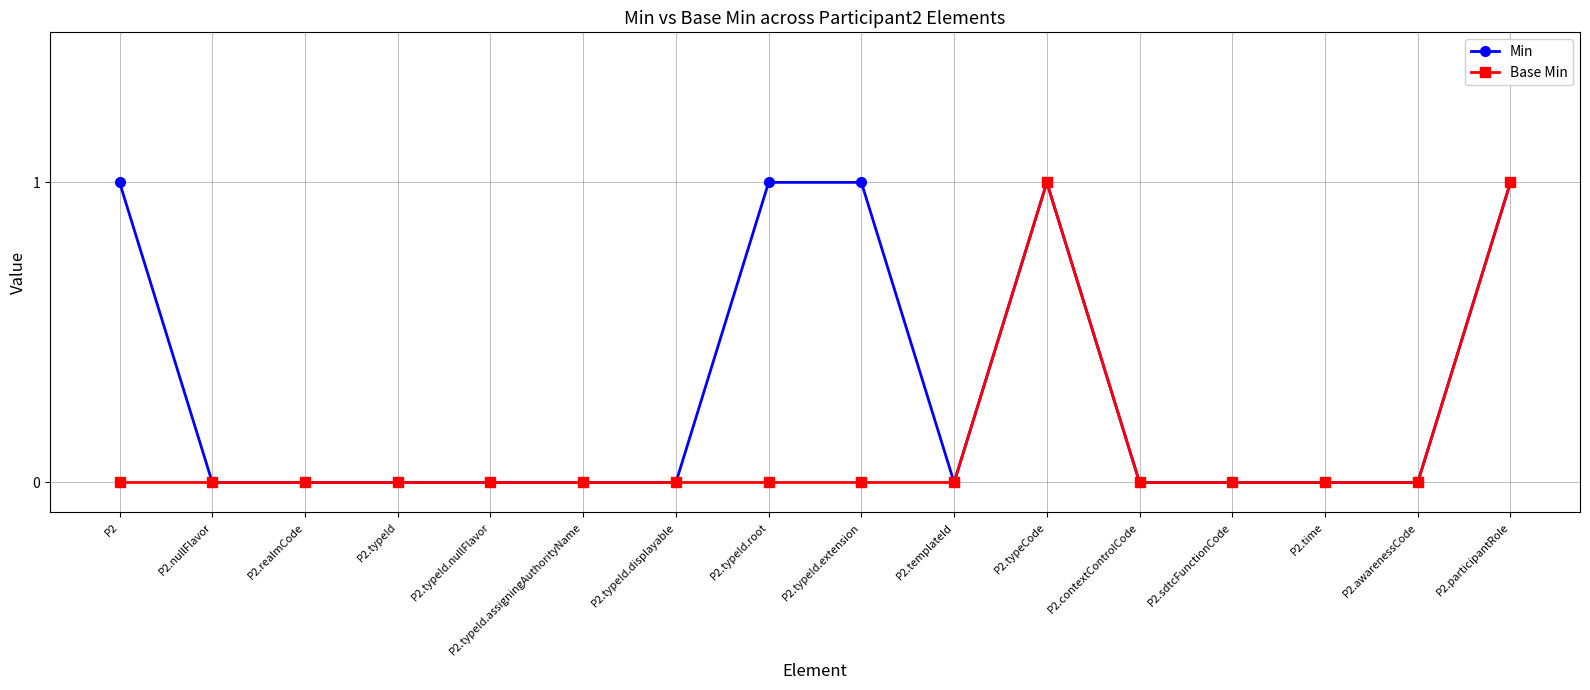

The Min series shows 1 at P2. True or false?

True